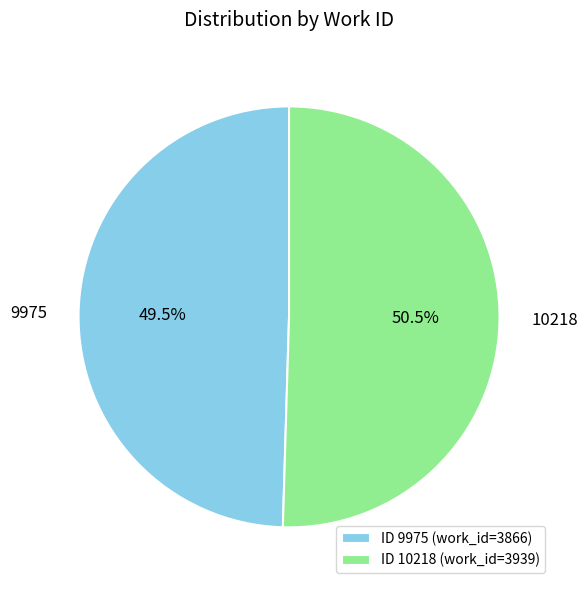

Does any single category account for the majority?

Yes